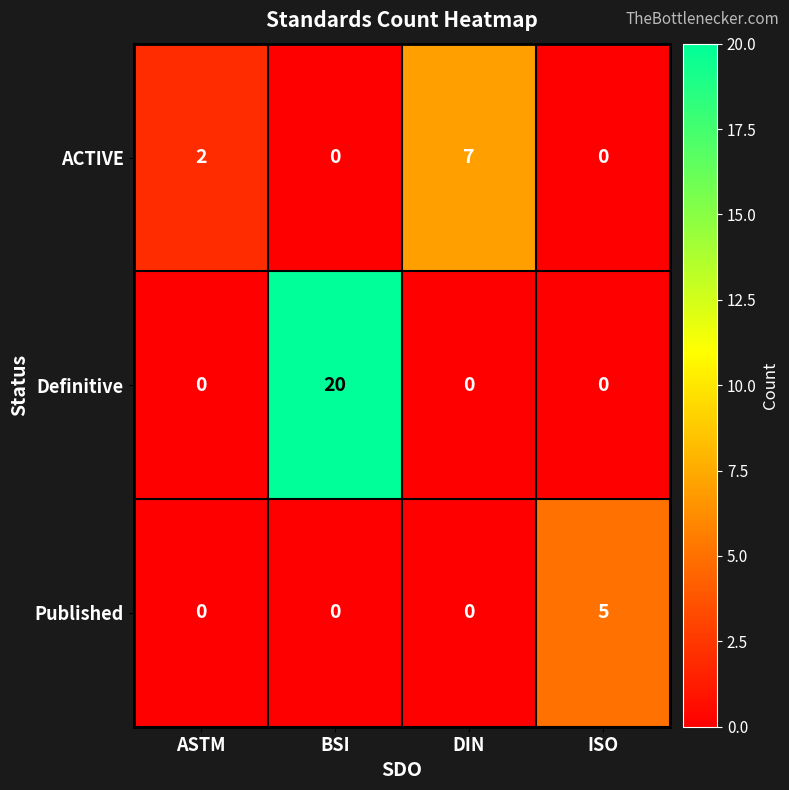

List the series in order of their overall mean, highest first.

Definitive, ACTIVE, Published